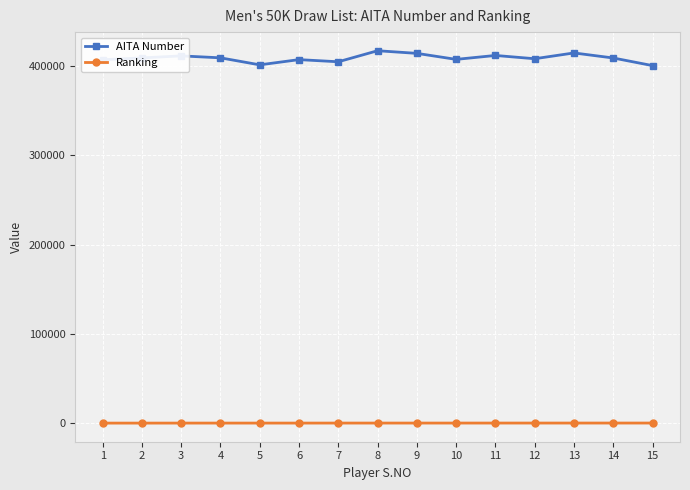

The value of Ranking at 12 is 93. True or false?

True